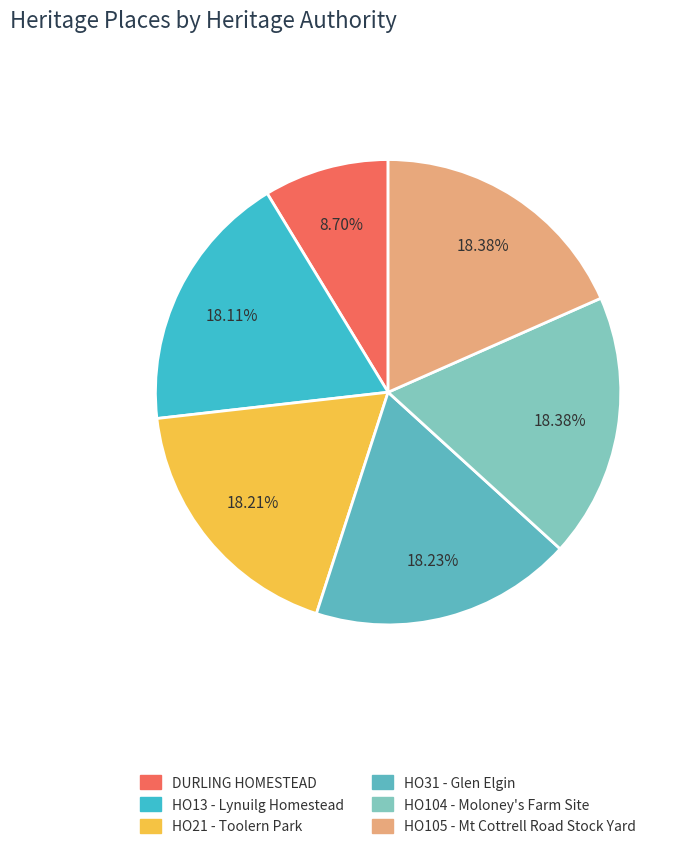

What portion of the pie excludes HO21 - Toolern Park?

81.8%